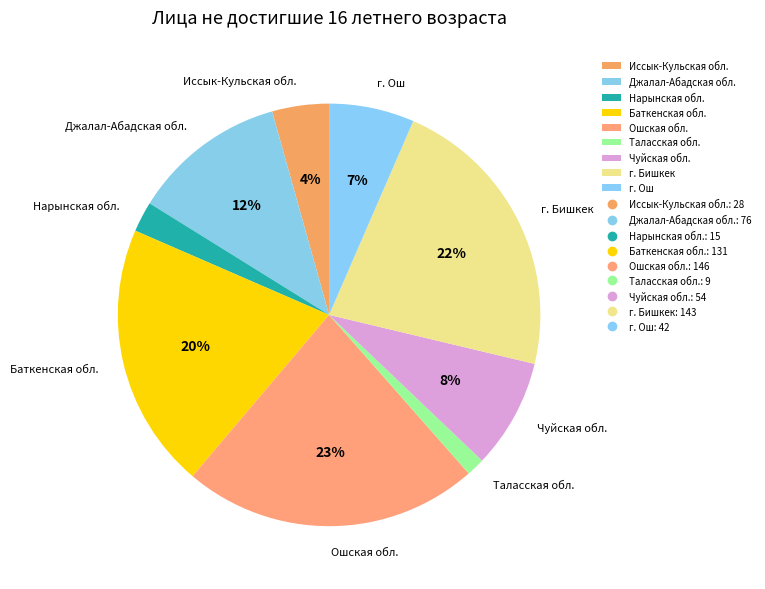

The Чуйская обл. slice represents 22% of the pie. True or false?

False